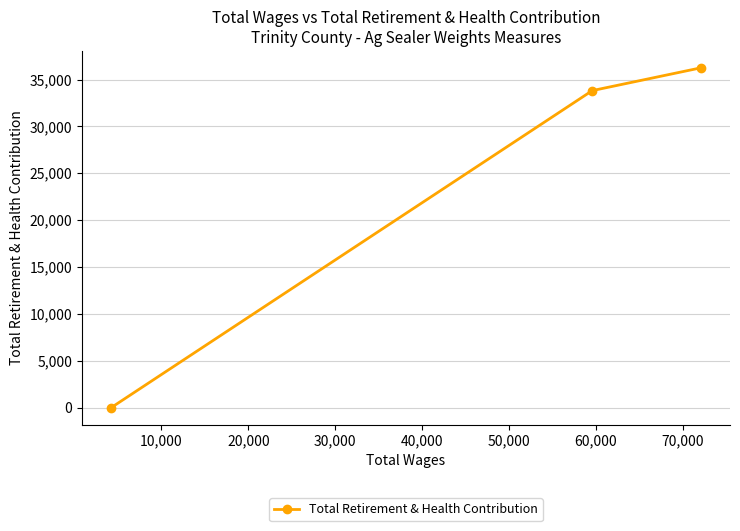

How many distinct data groups are displayed?

1